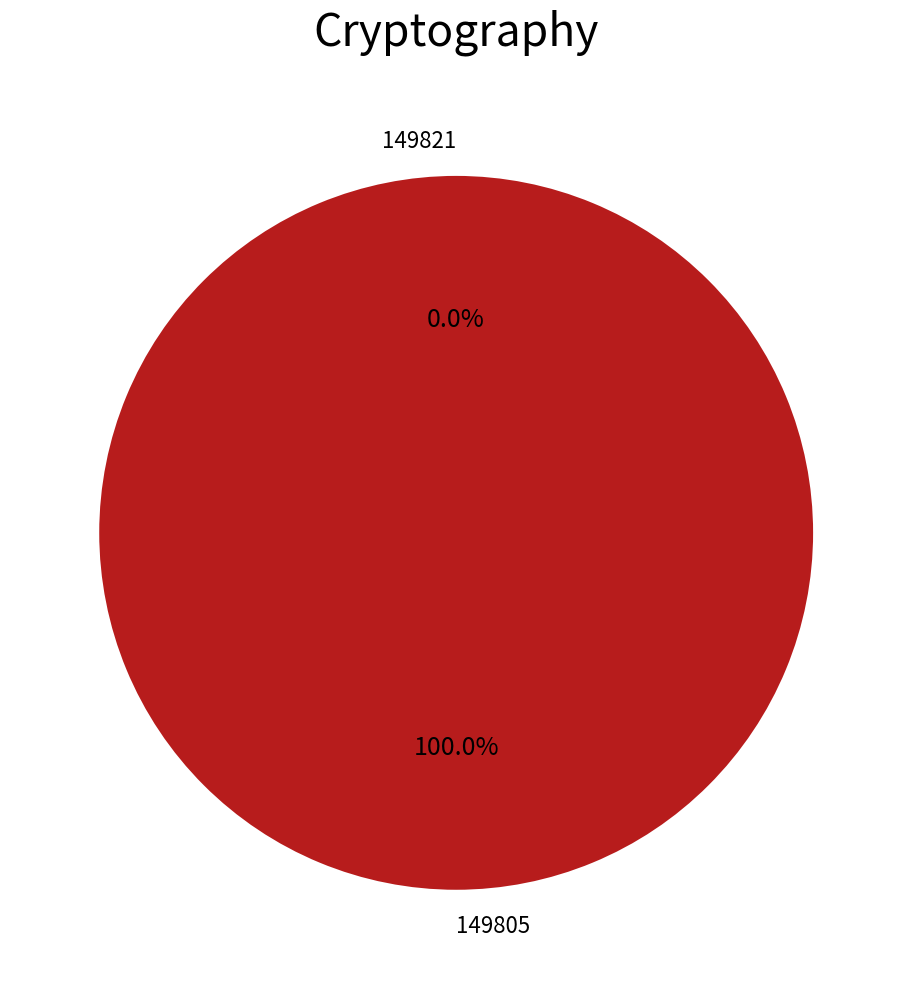

What is the total percentage of 149805 and 149821?

100.0%